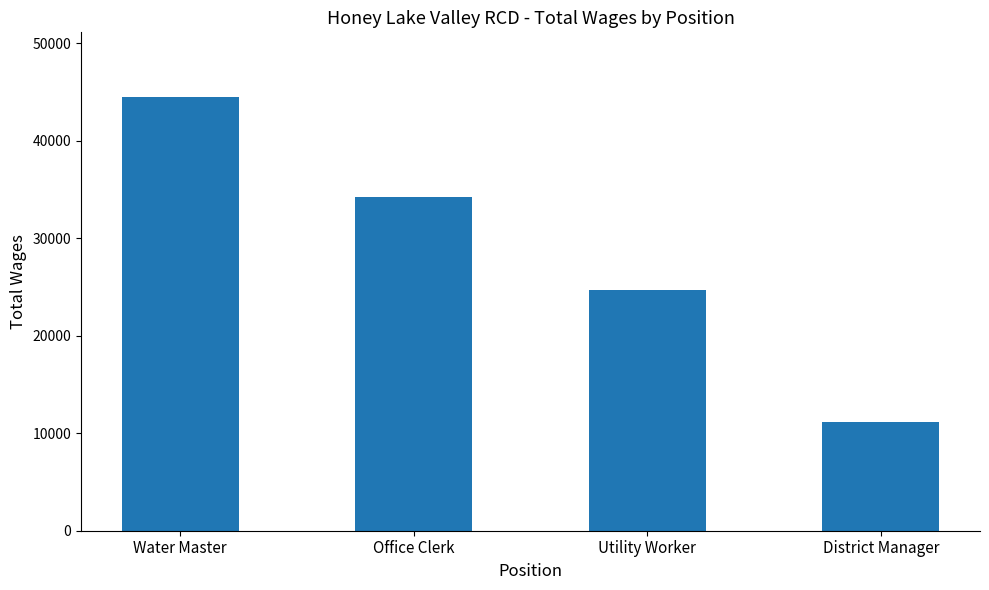

What is the difference between the maximum and minimum values?

33264